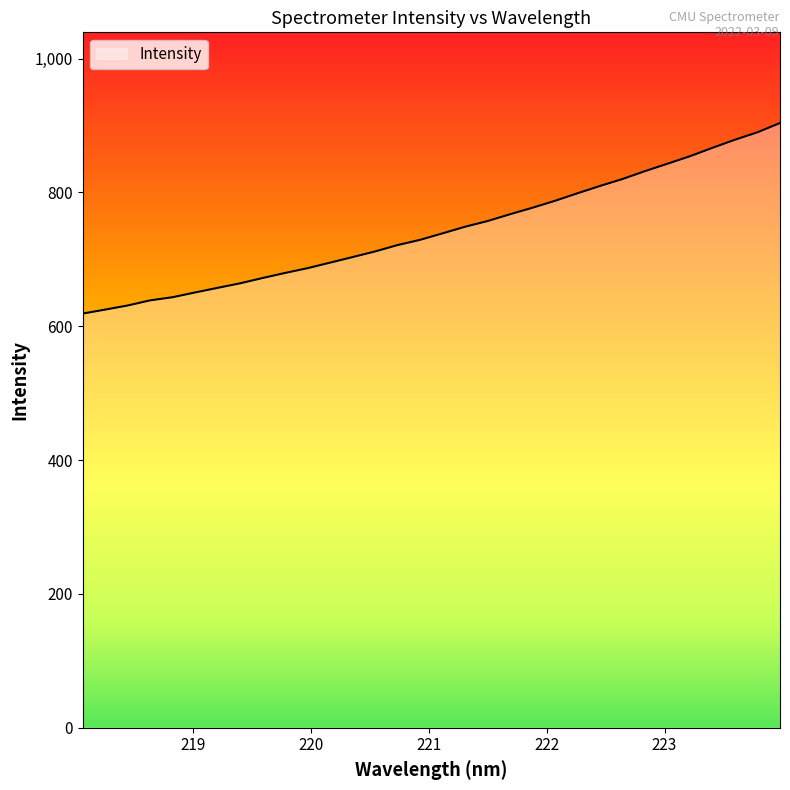

What is the minimum value shown in the chart?

618.9